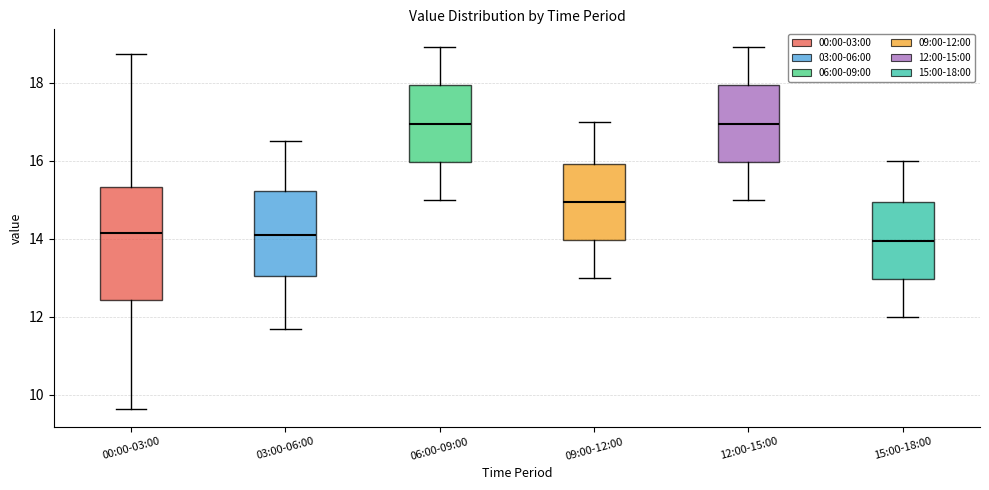

Reading left to right, transcribe this box plot: for each box, give where its median line is, the range the box spans, and where its two whiskers end, as read against the y-axis. The values are not printed on the chart, so give them approximately, as read against the axis.

00:00-03:00: median 14.2, box 12.4 to 15.4, whiskers 9.6 to 18.8
03:00-06:00: median 14.2, box 13.0 to 15.2, whiskers 11.8 to 16.6
06:00-09:00: median 17.0, box 16.0 to 18.0, whiskers 15.0 to 19.0
09:00-12:00: median 15.0, box 14.0 to 16.0, whiskers 13.0 to 17.0
12:00-15:00: median 17.0, box 16.0 to 18.0, whiskers 15.0 to 19.0
15:00-18:00: median 14.0, box 13.0 to 15.0, whiskers 12.0 to 16.0